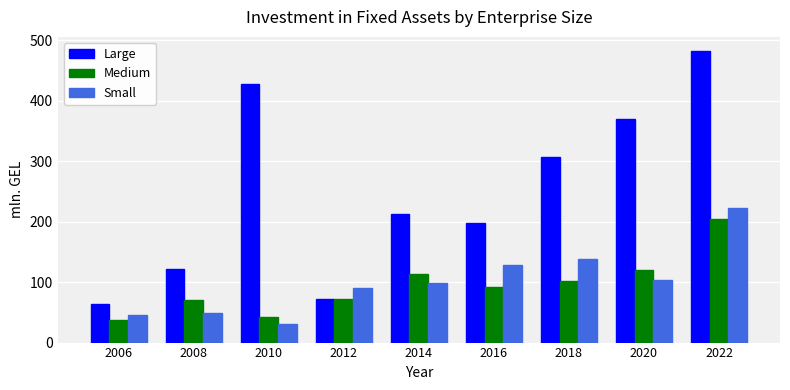

What are all the series names shown in the legend?

Large, Medium, Small